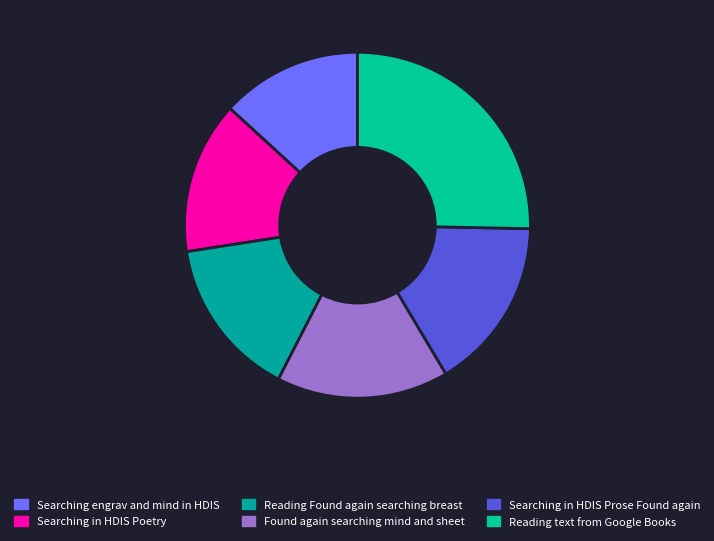

Count the number of slices in the pie.

6